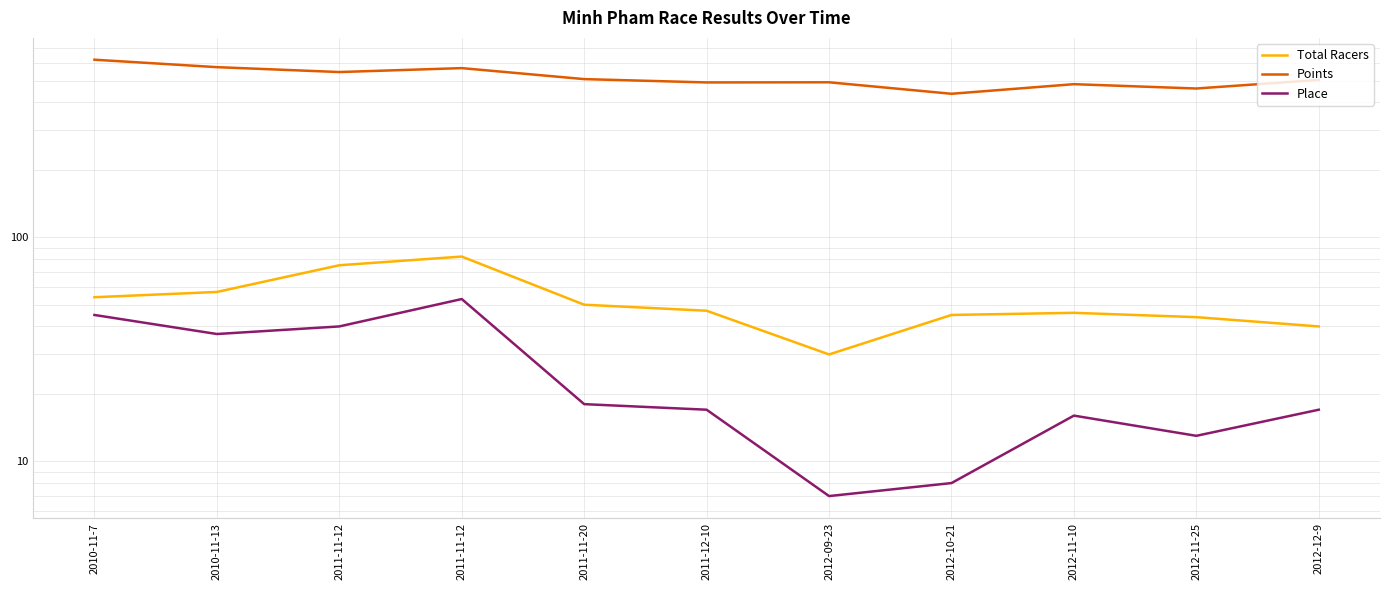

Which series has the largest range (max minus min)?

Points